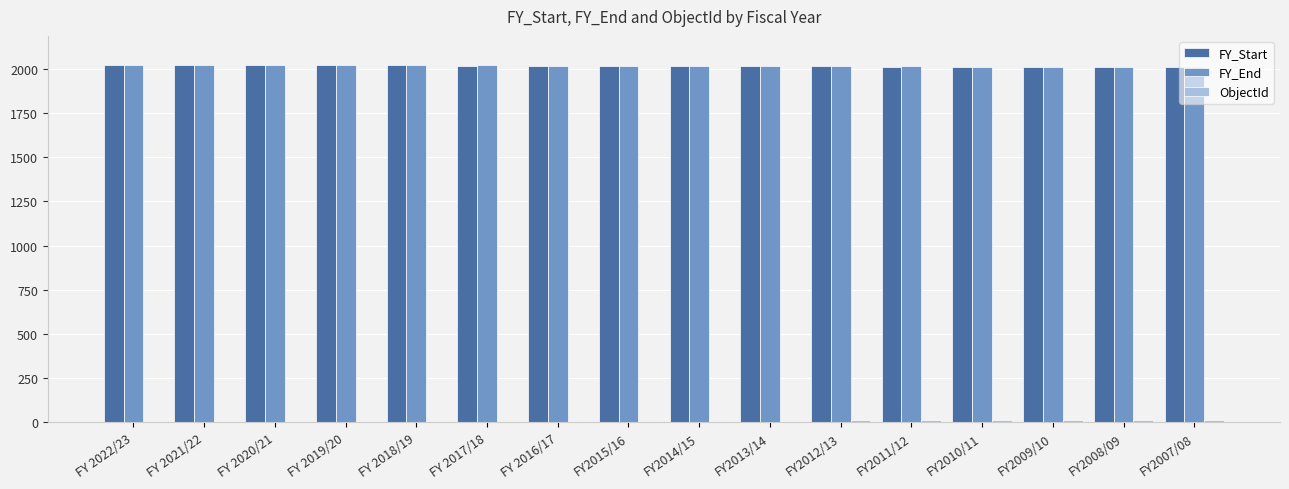

The value of FY_Start at FY2012/13 is 2012. True or false?

True